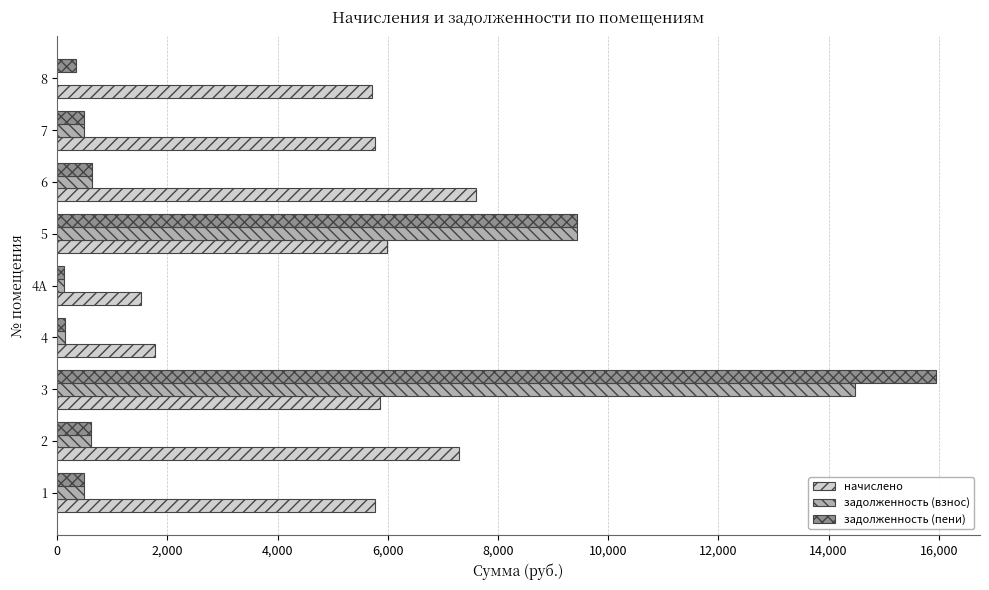

What is the greatest value displayed?

15950.0